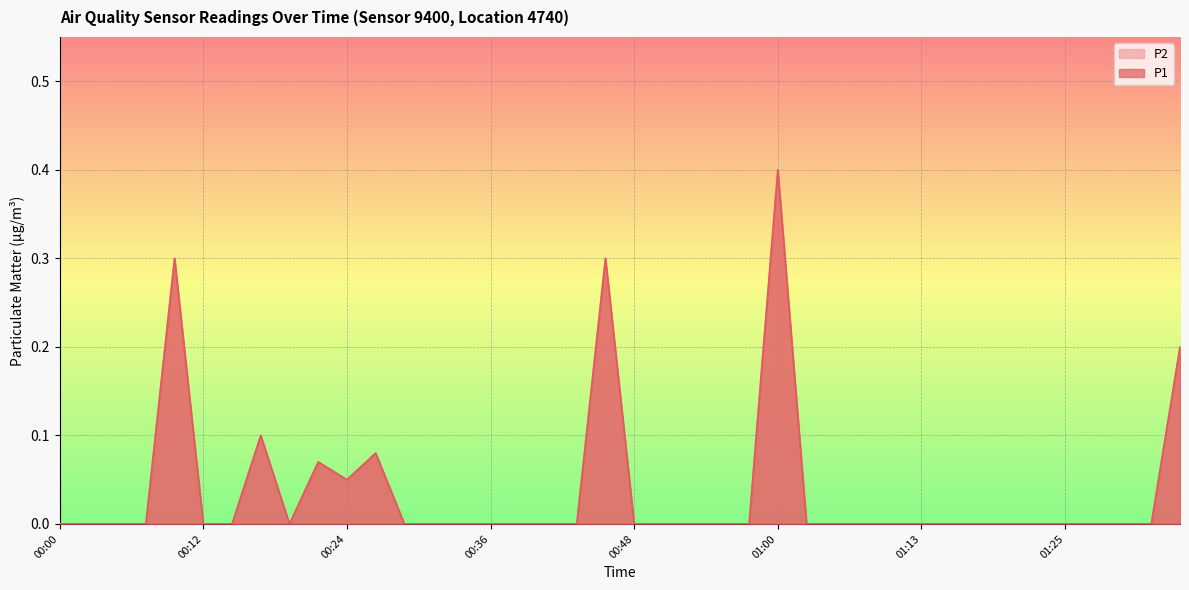

Which series has the largest range (max minus min)?

P1